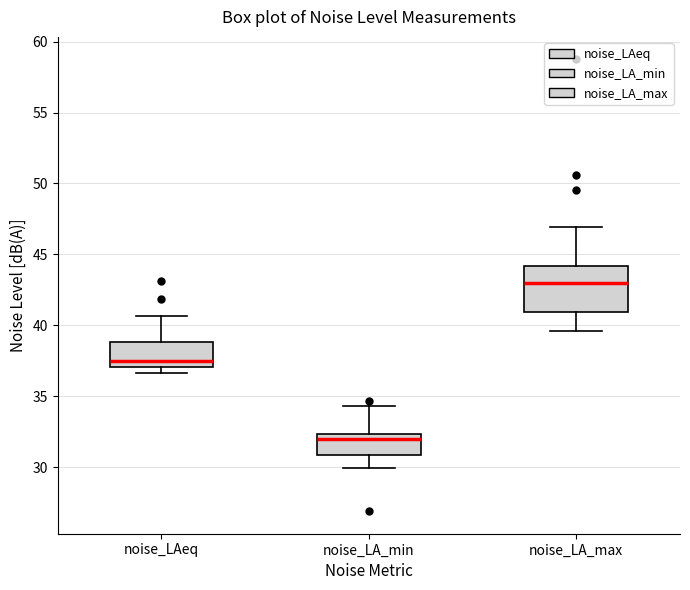

Reading left to right, read every box against the y-axis: the position of its median line, the range the box covers, and the ends of its whiskers. The values are not printed on the chart, so give them approximately, as read against the axis.

noise_LAeq: median 37.5, box 37.0 to 39.0, whiskers 36.5 to 40.5
noise_LA_min: median 32.0, box 31.0 to 32.5, whiskers 30.0 to 34.5
noise_LA_max: median 43.0, box 41.0 to 44.0, whiskers 39.5 to 47.0